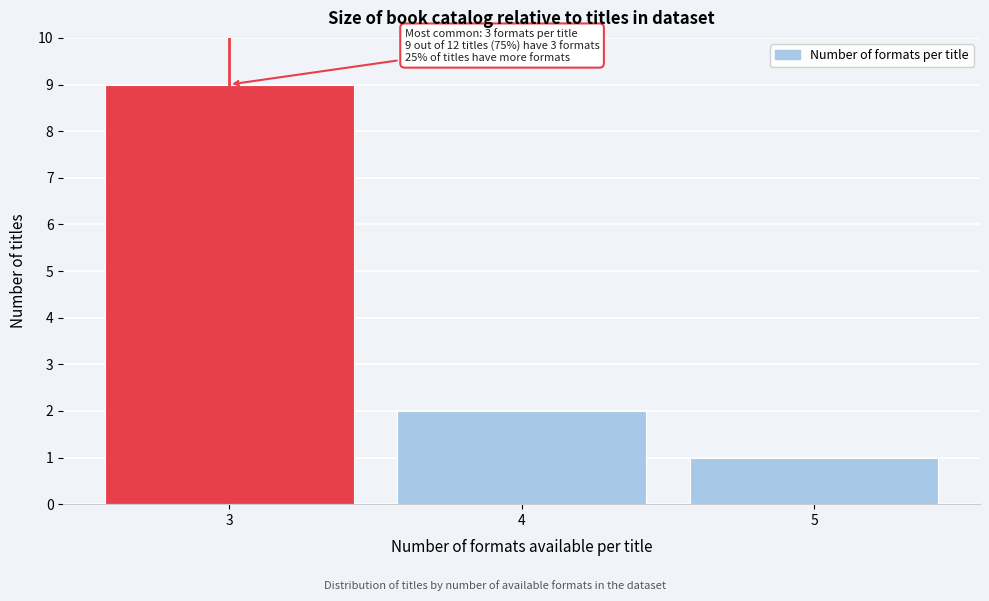

Which range on the x-axis has the tallest bar?

2.5 to 3.5